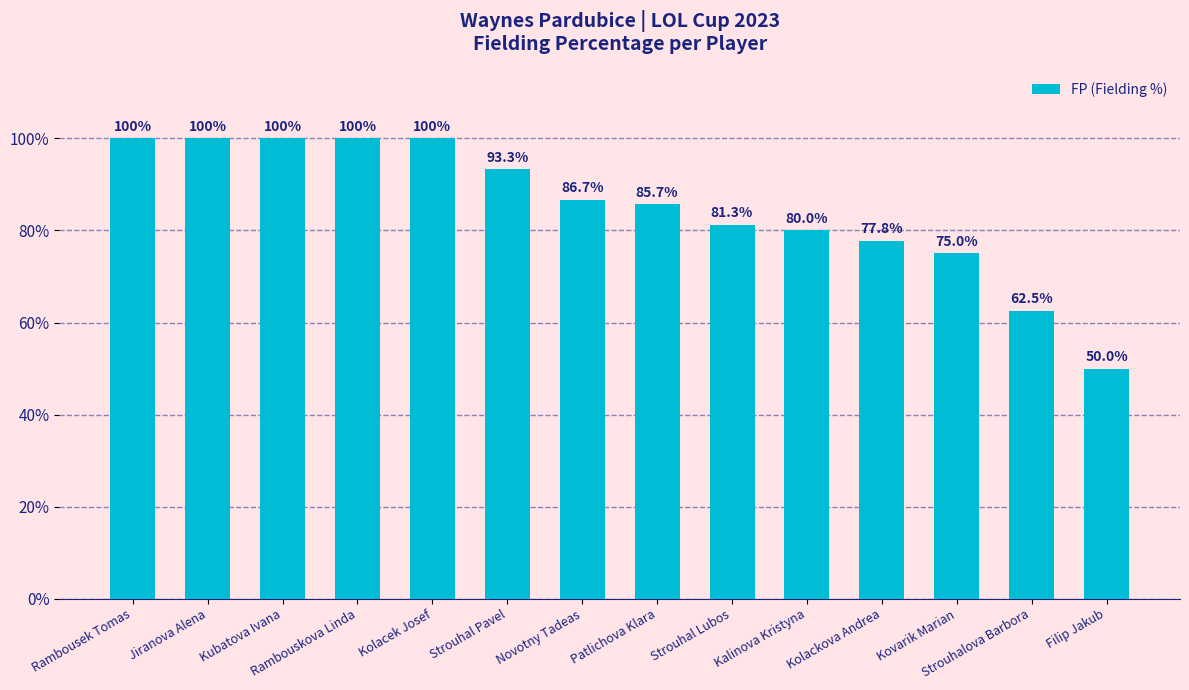

Are the bars grouped side by side (vs. stacked)?

No